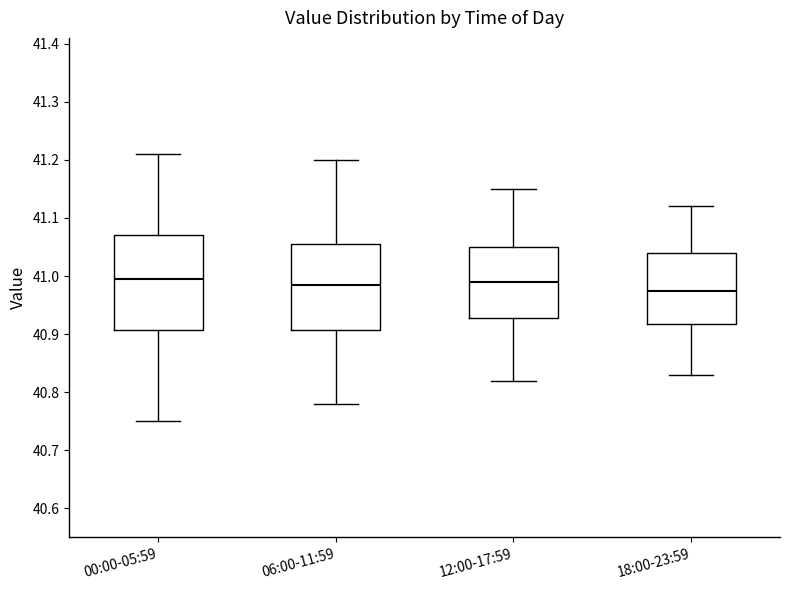

Where does the median line of the box for 12:00-17:59 sit on the y-axis? The values are not printed on the chart, so give them approximately, as read against the axis.

40.99